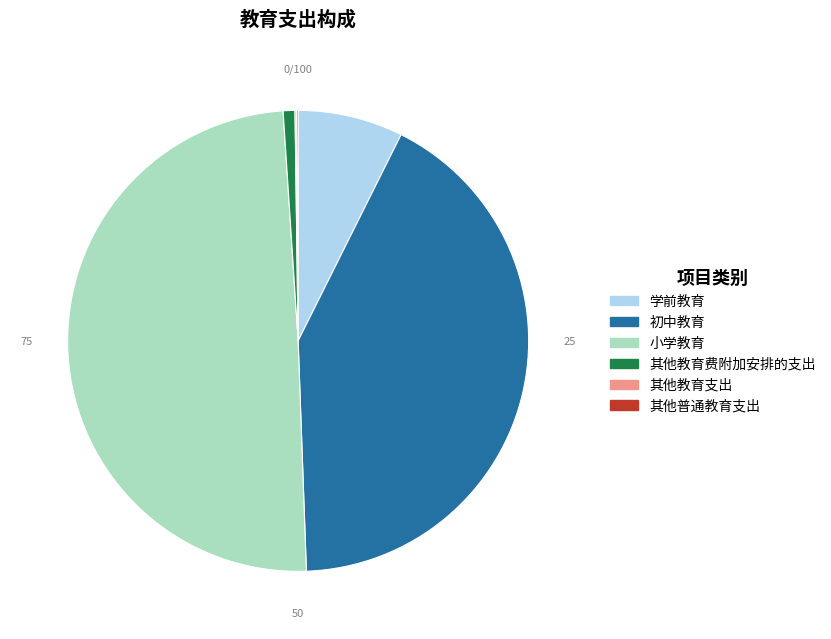

What is the largest slice in the pie chart?

小学教育